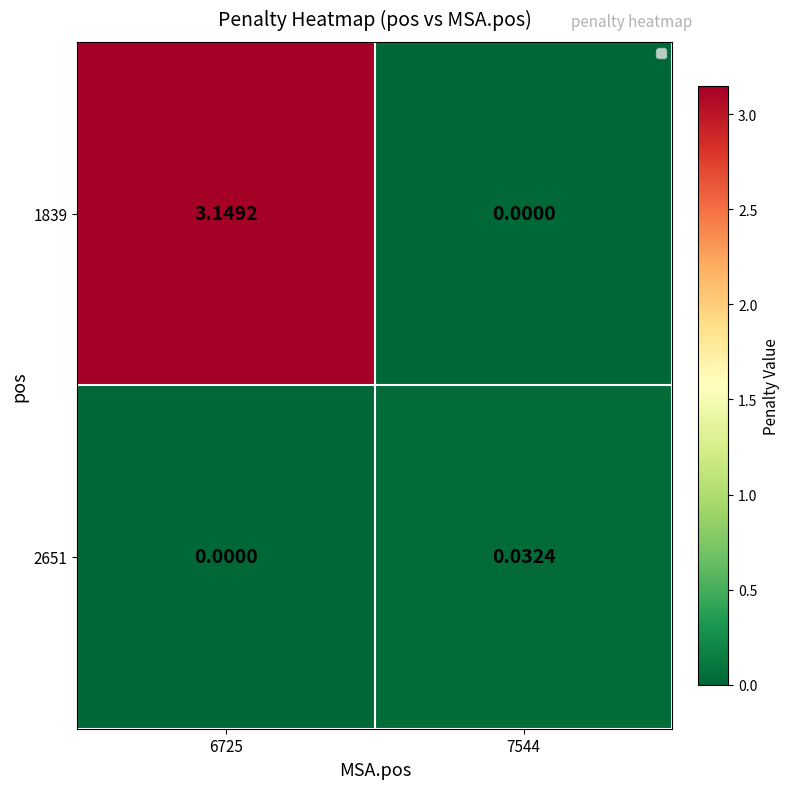

Is the value of 2651 at 7544 greater than the value of 1839 at 7544?

Yes